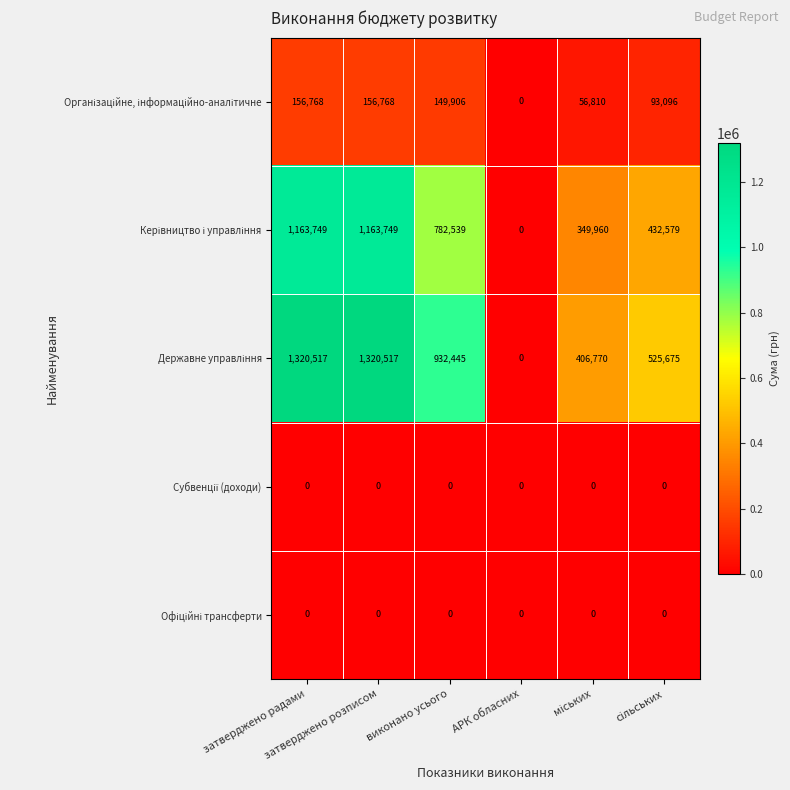

What is the maximum value shown in the chart?

1320517